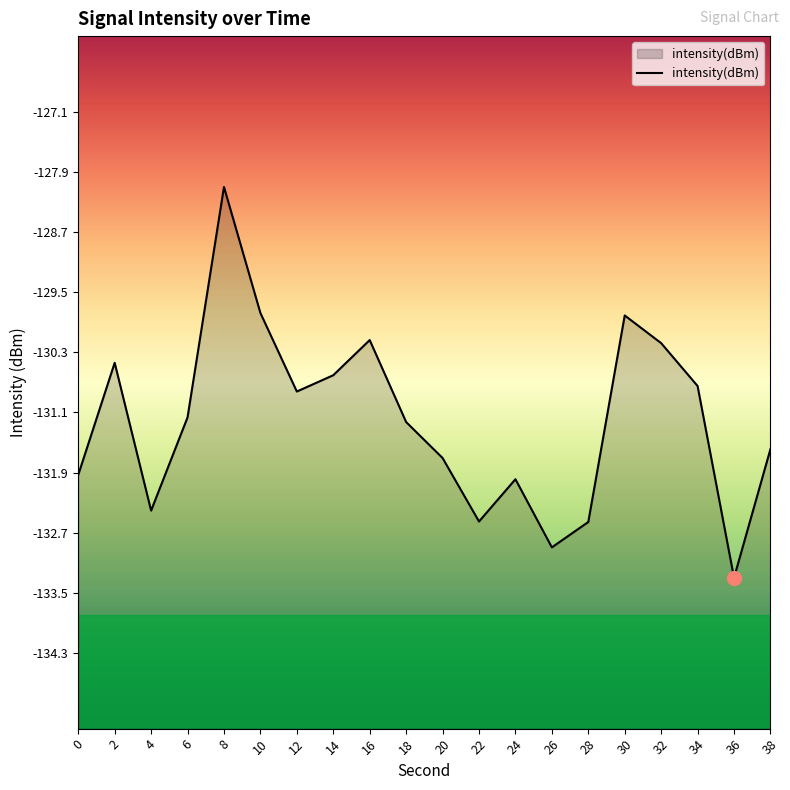

Which has a higher value, 10 or 32?

10